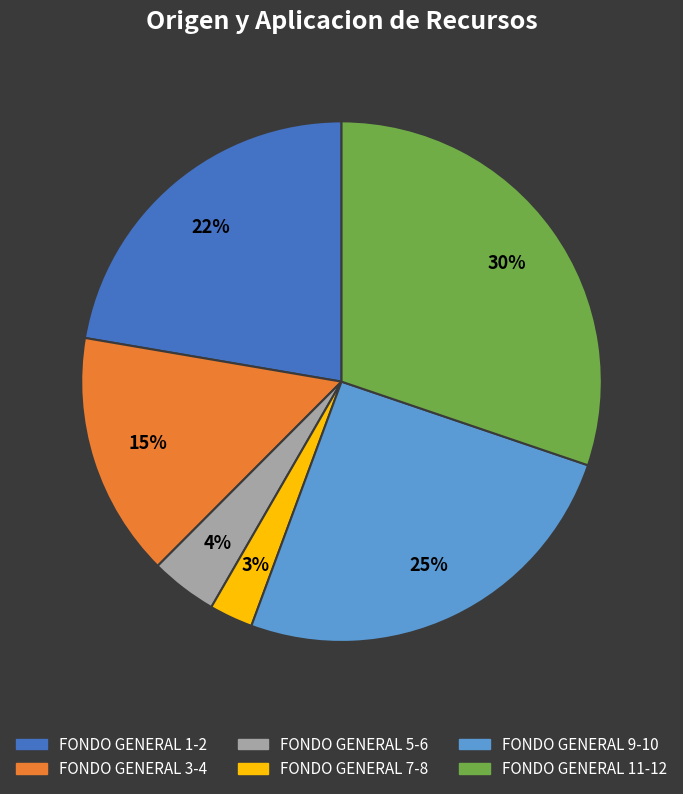

To the nearest percent, what is the difference between the largest and smallest slice percentages?

27%